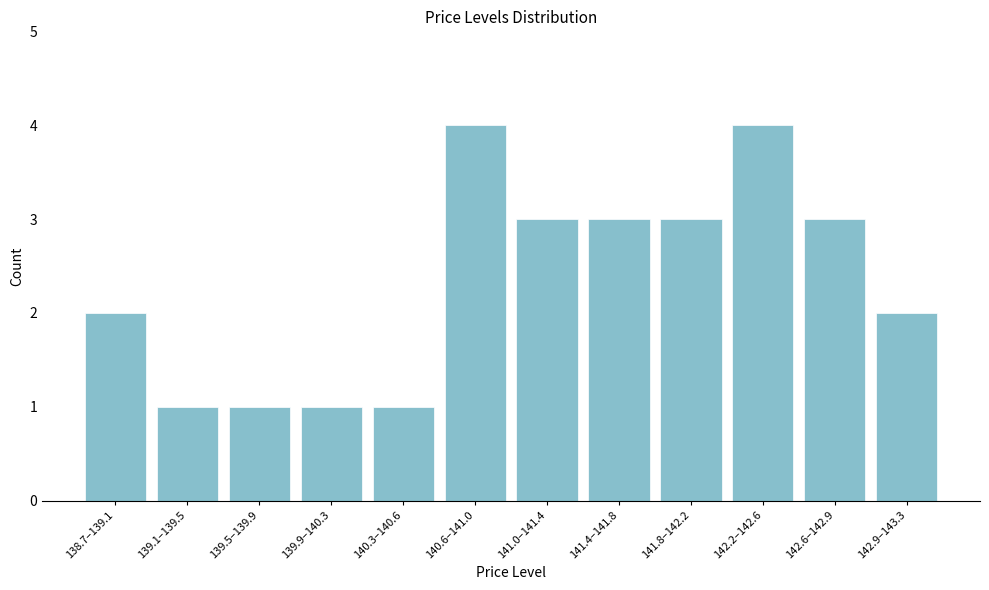

Reading left to right, what are all the values shown in this chart?

138.7–139.1=2	139.1–139.5=1	139.5–139.9=1	139.9–140.3=1	140.3–140.6=1	140.6–141.0=4	141.0–141.4=3	141.4–141.8=3	141.8–142.2=3	142.2–142.6=4	142.6–142.9=3	142.9–143.3=2